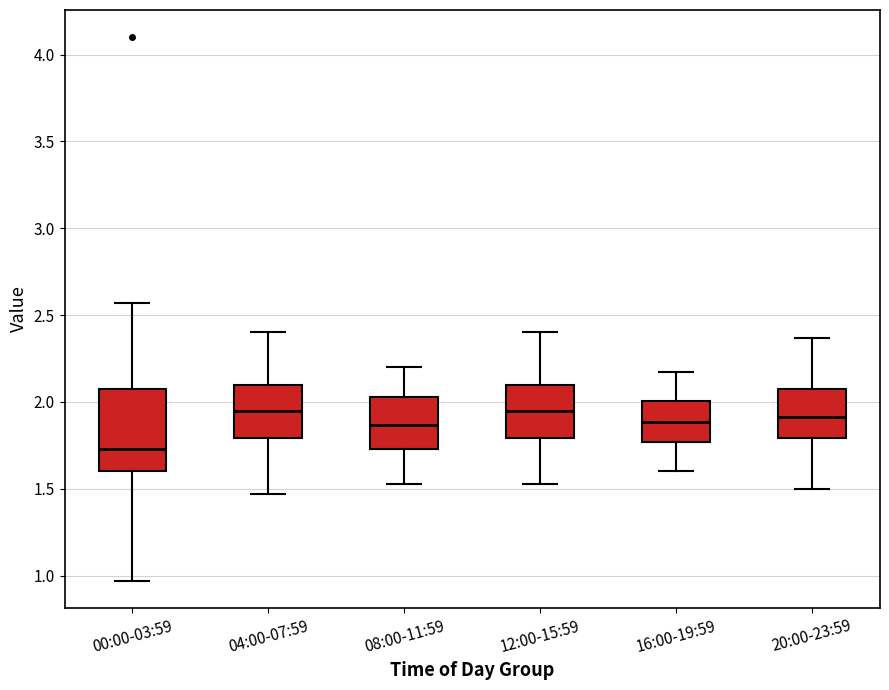

Which box is the tallest, from its lower edge to its upper edge?

00:00-03:59